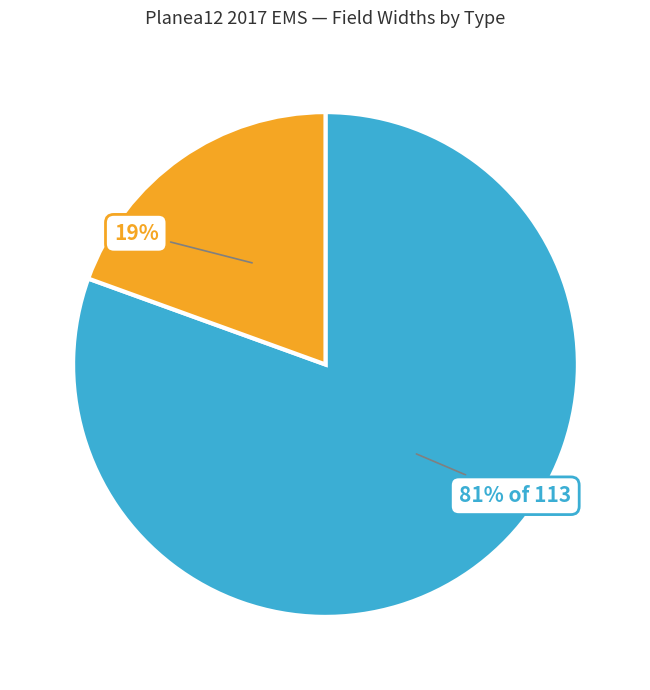

How many slices are in this pie chart?

2